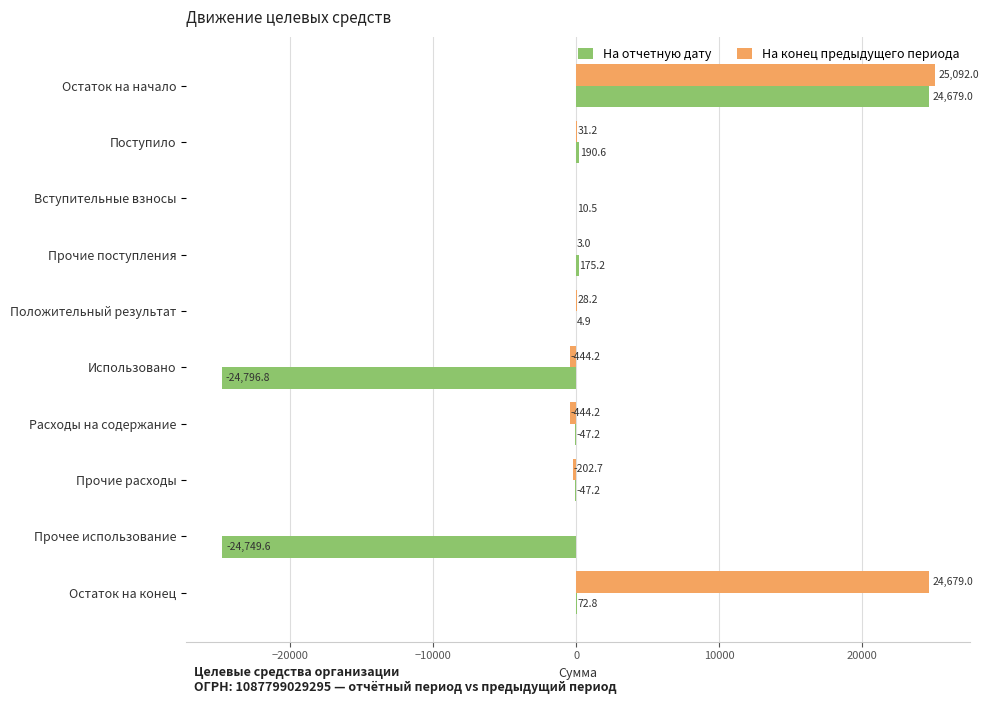

What is the approximate value of На отчетную дату at Прочие расходы?

-47.2